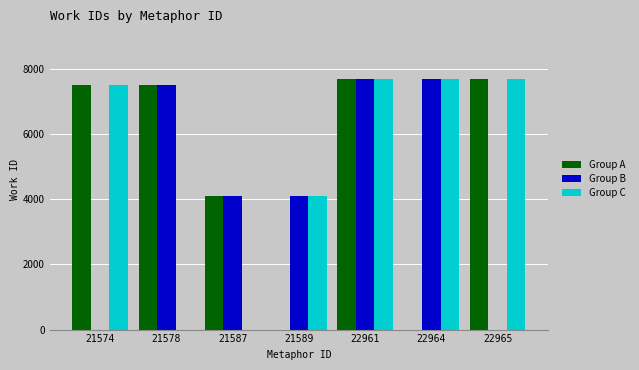

How many groups of bars are there?

7